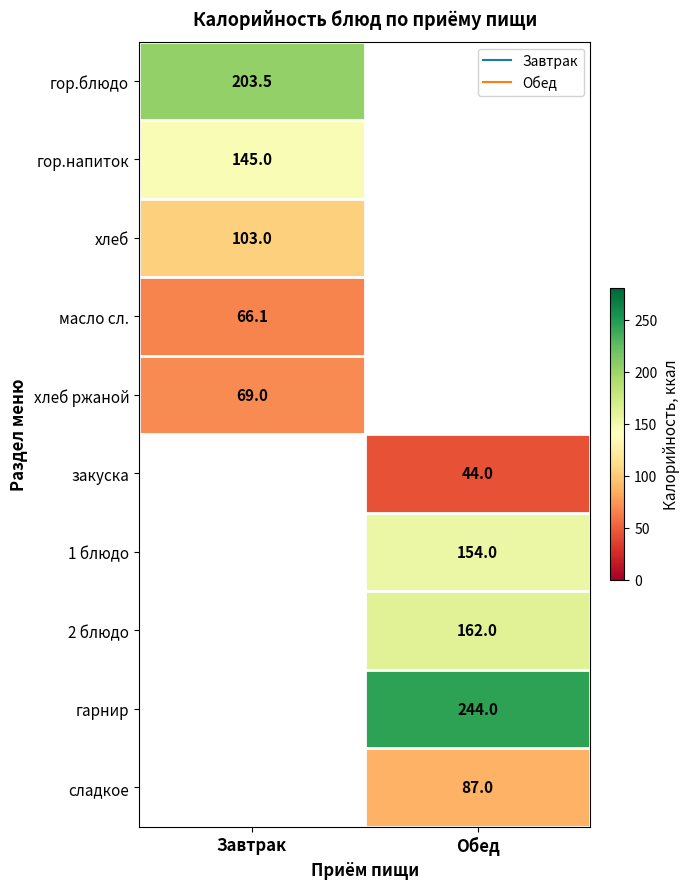

The гарнир series shows 244.0 at Обед. True or false?

True